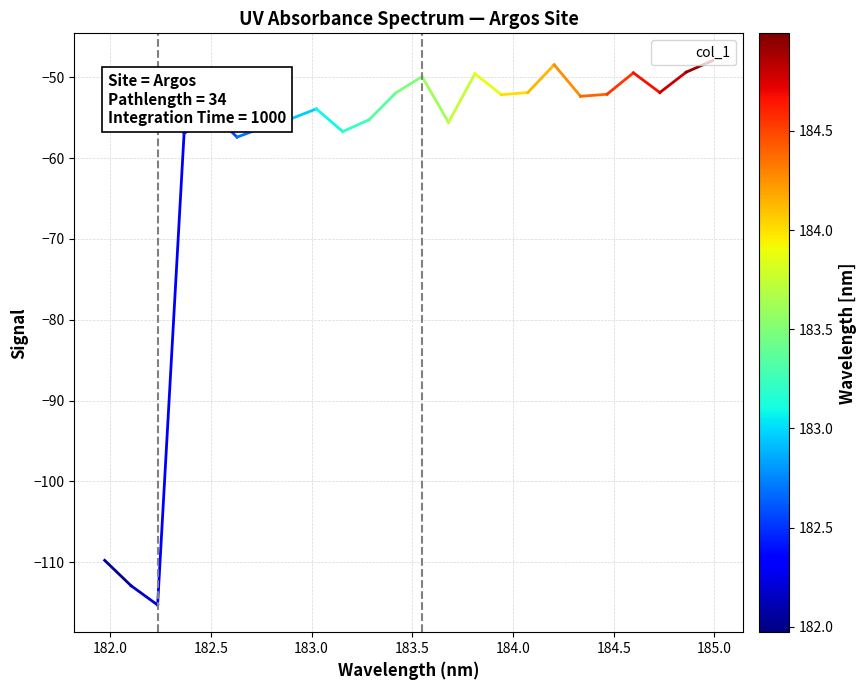

What is the greatest value displayed?

-47.9